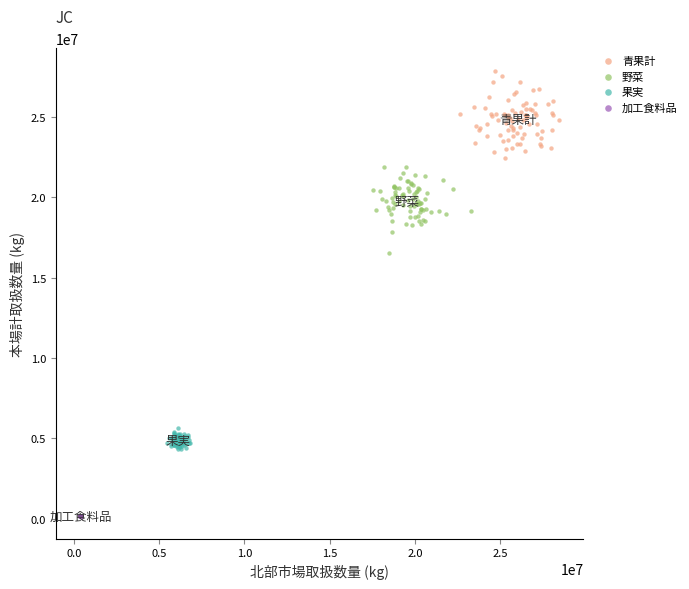

Which series reaches the minimum Y coordinate?

加工食料品